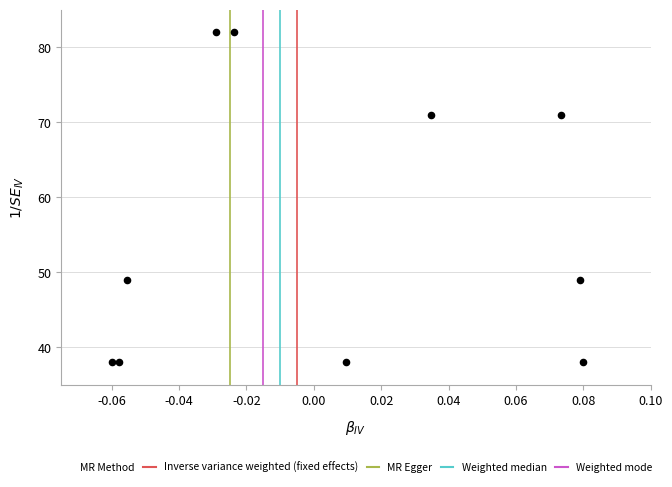

What is the average Y value?

56